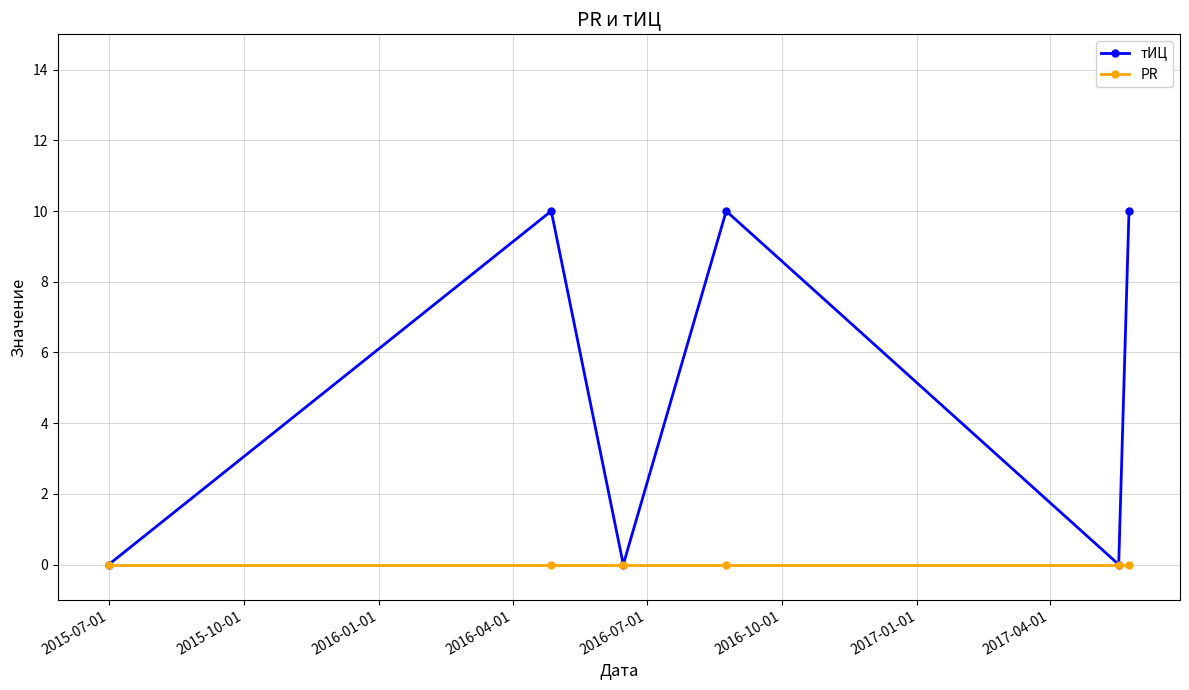

Rank the series by their maximum value, from highest to lowest.

тИЦ, PR